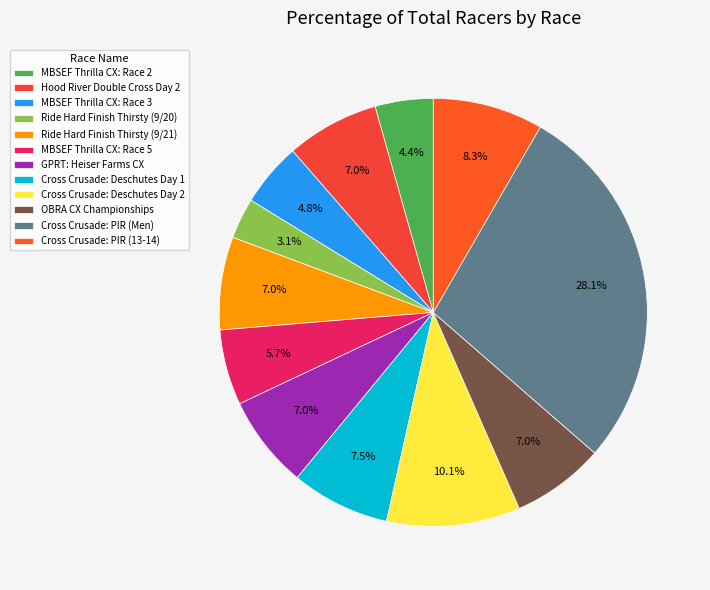

True or false: MBSEF Thrilla CX: Race 5 accounts for 6% of the total.

True